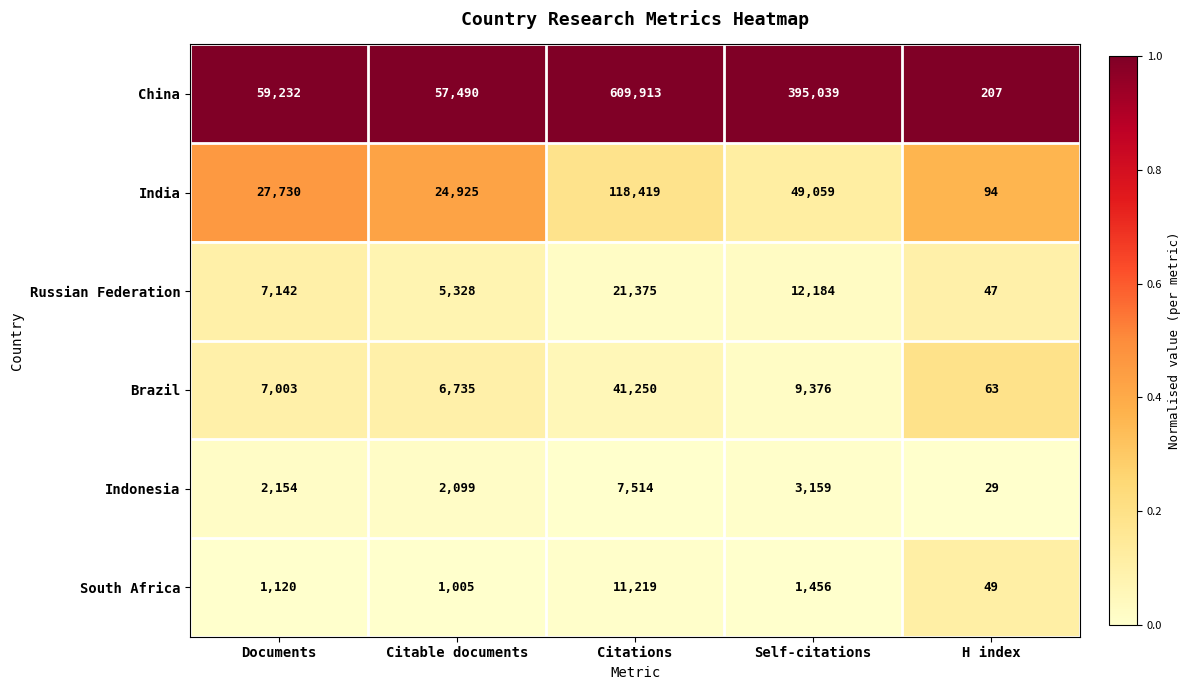

Which category has the highest value across all series?

Citations